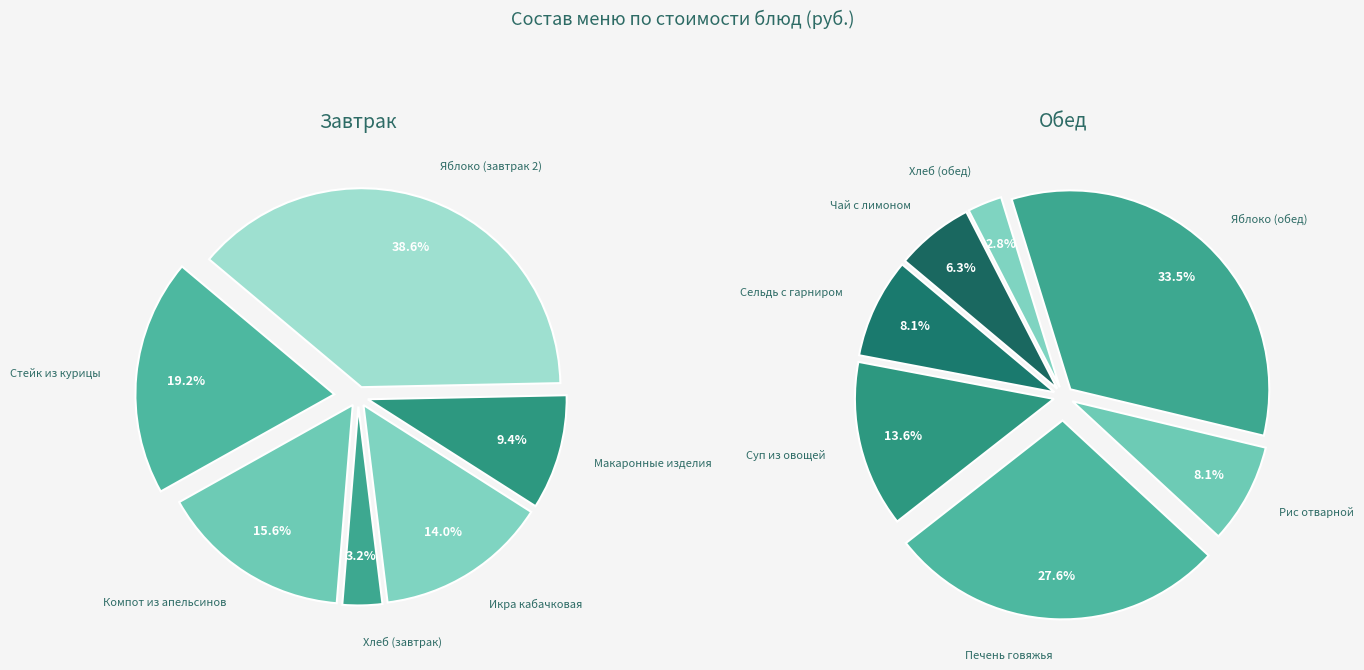

What is the ratio of the value at Чай с лимоном to the value at Печень говяжья?

0.2